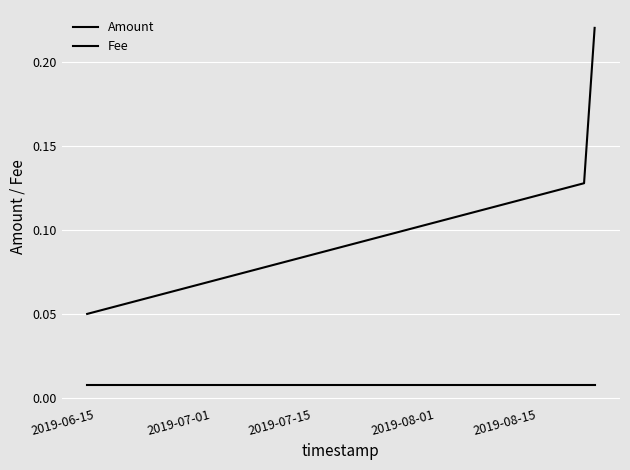

Does the chart display data point markers on the line(s)?

No